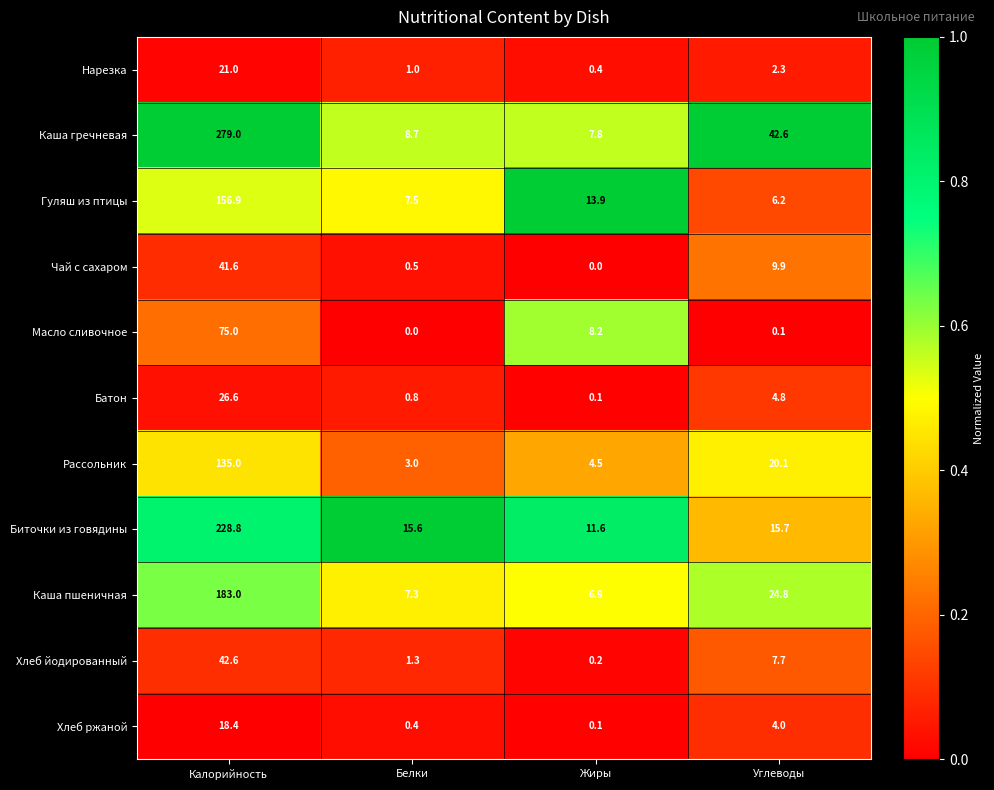

At how many categories does at least one series exceed 0?

4